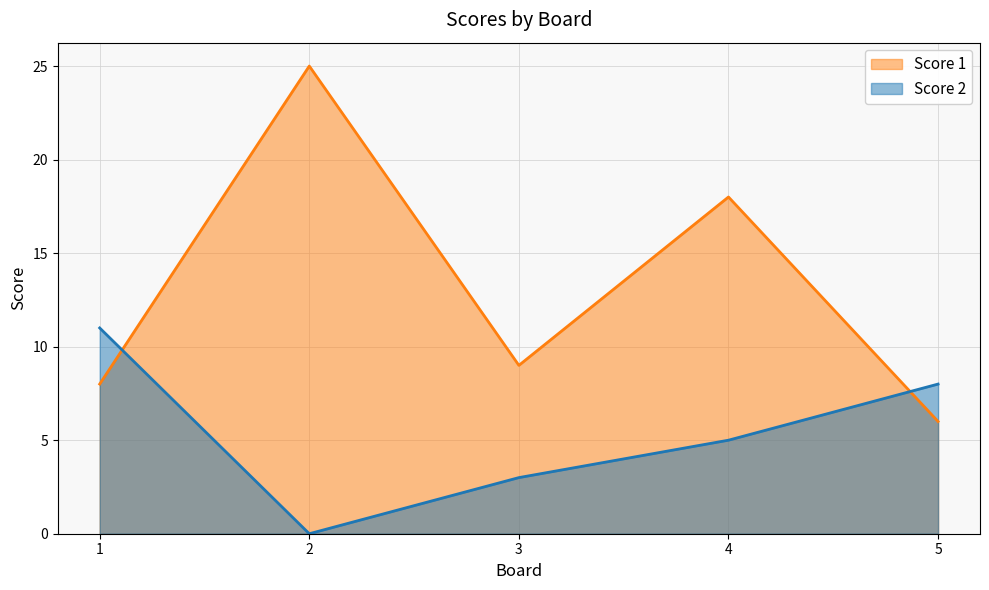

Which series has the widest spread of values?

Score 1